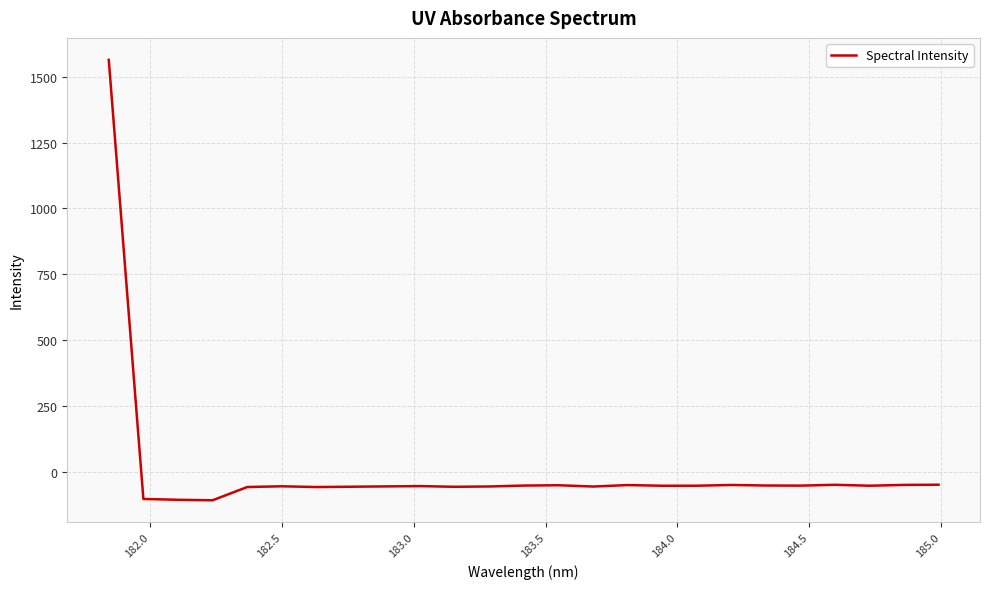

What is the difference between the maximum and minimum values?

1673.6